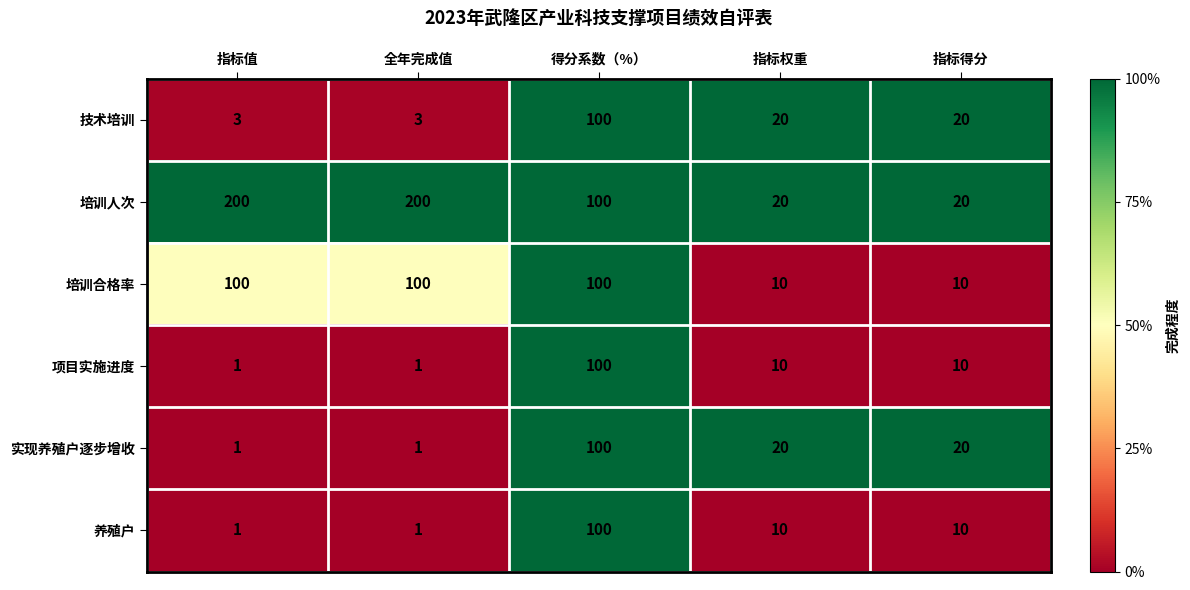

At which category is the sum across all series the highest?

得分系数（%）